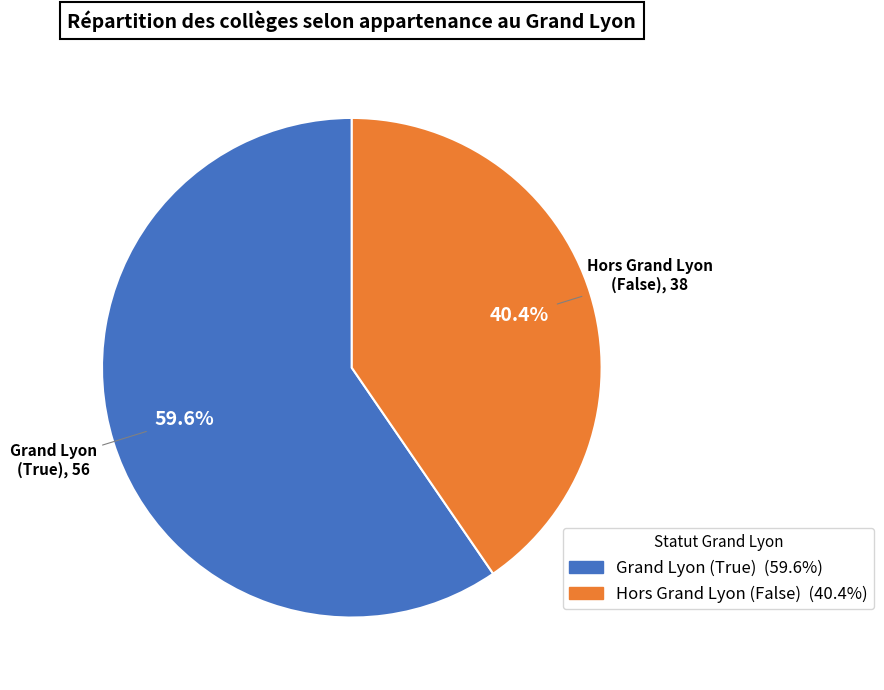

Does any single category account for the majority?

Yes